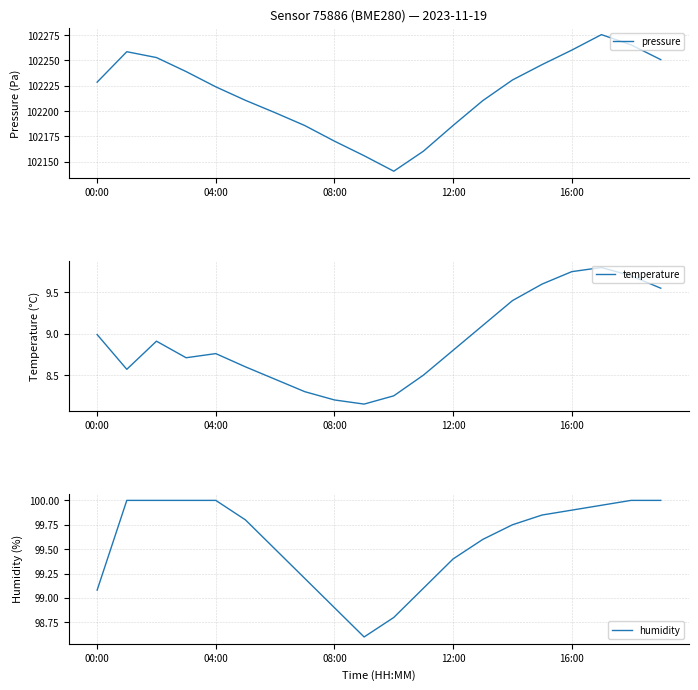

What position from the right is 6?

14